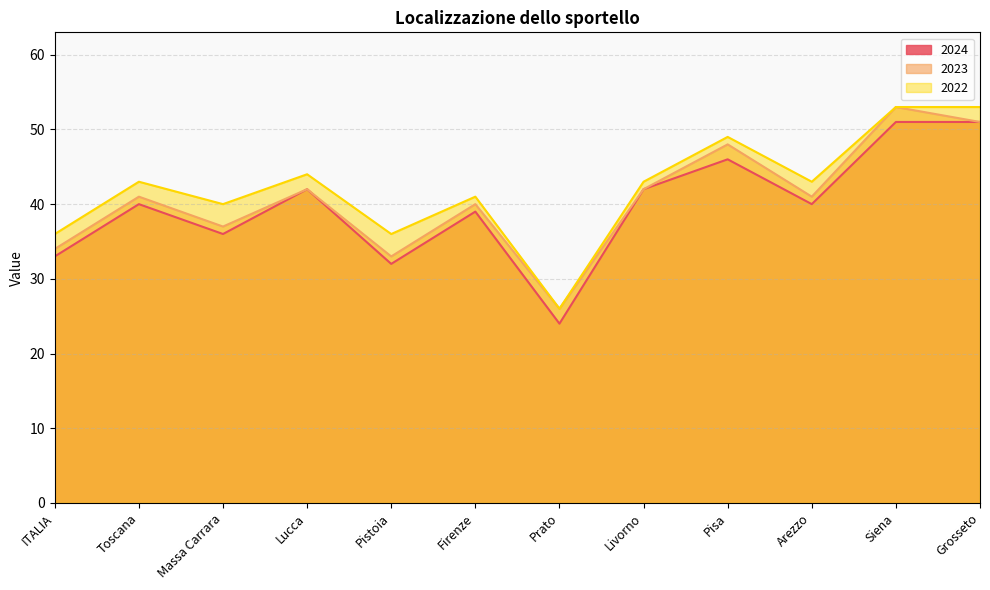

What is the difference between the highest and lowest values at Massa Carrara?

4